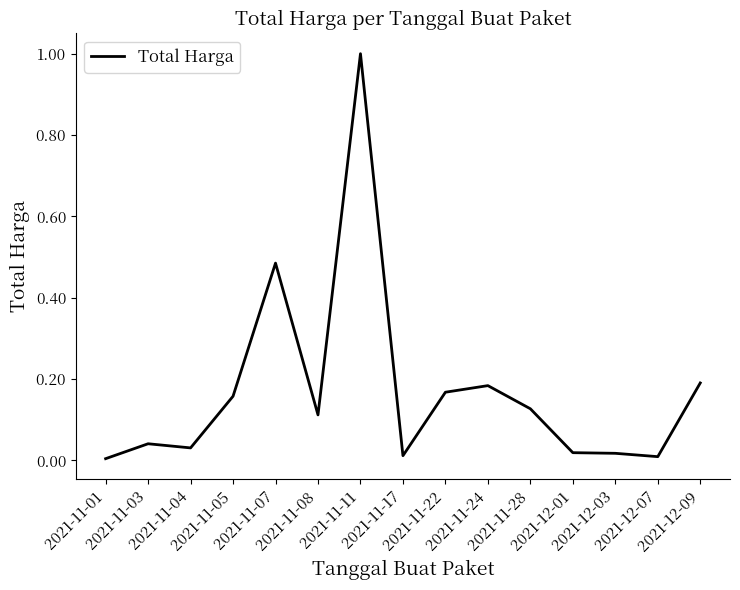

What position from the left is 2021-11-01?

1